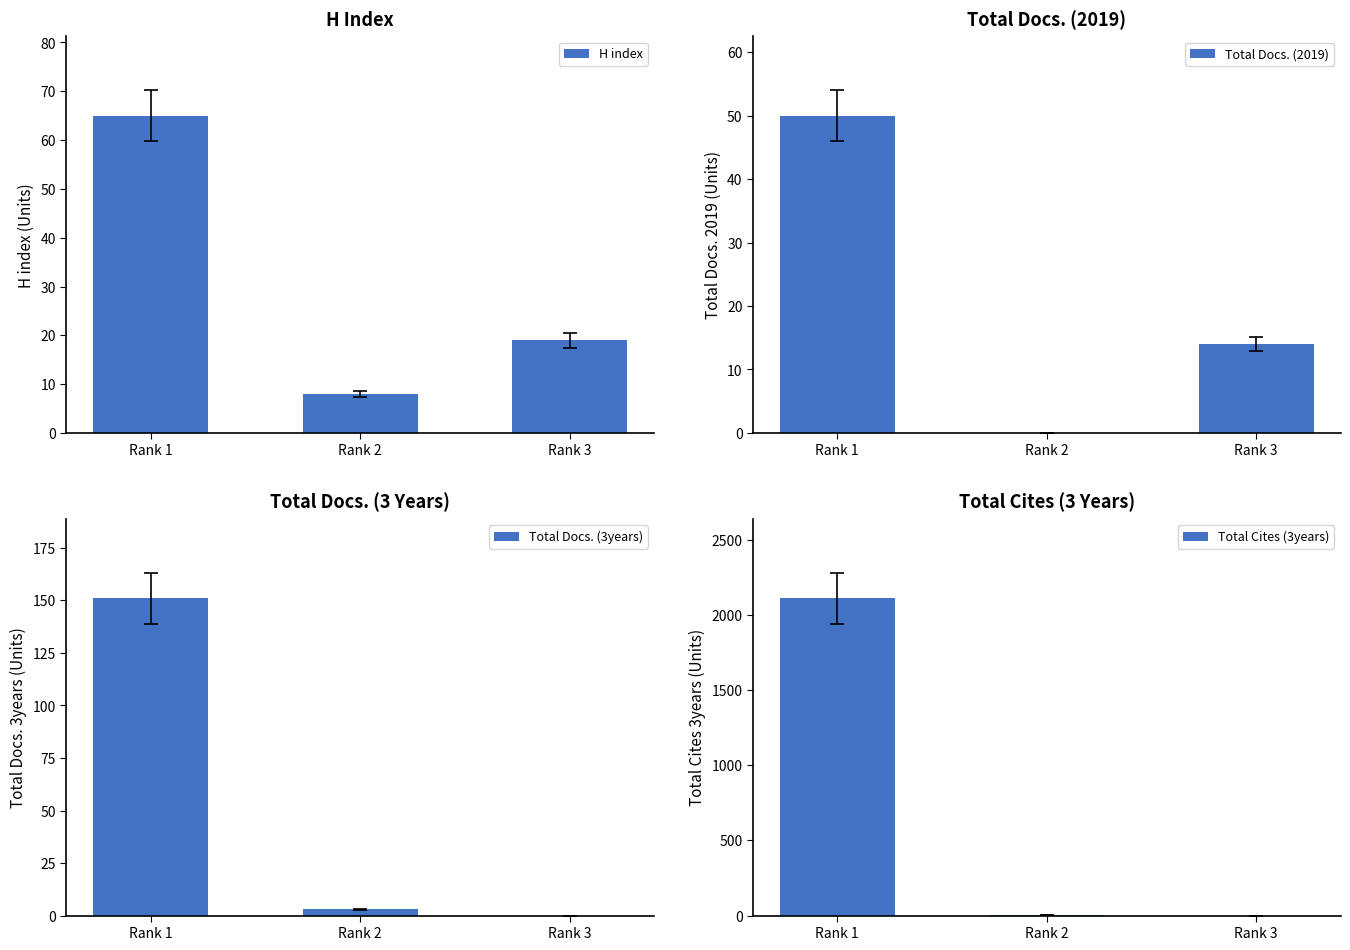

What is the total value across all series at Rank 1?

2375